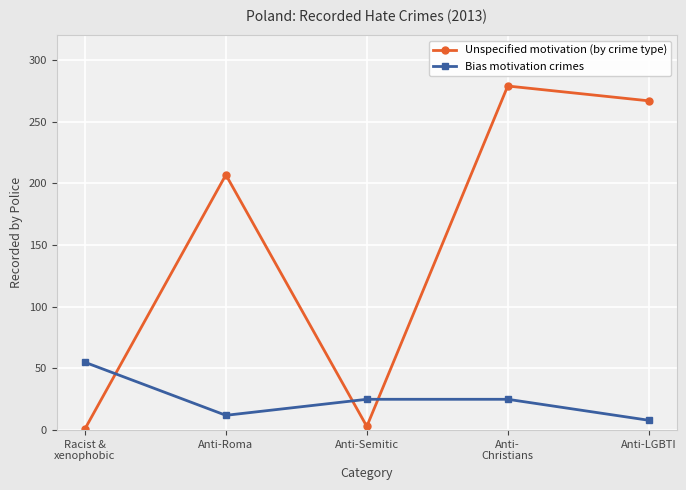

Rank the series by their average value, from highest to lowest.

Unspecified motivation (by crime type), Bias motivation crimes